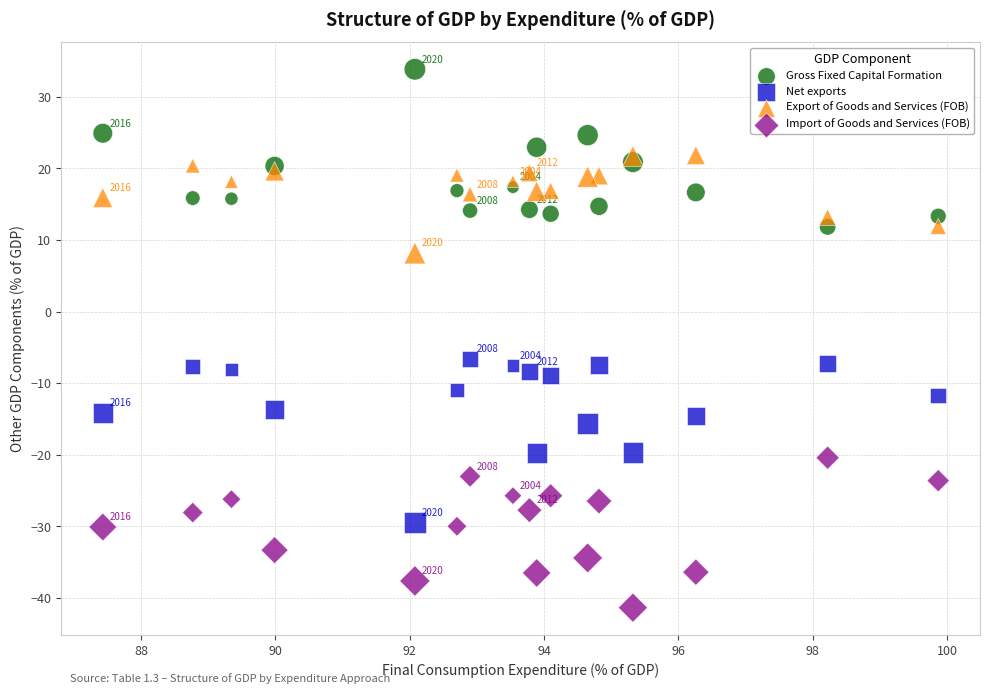

What is the X range (max minus min) for the scatter plot?

12.4